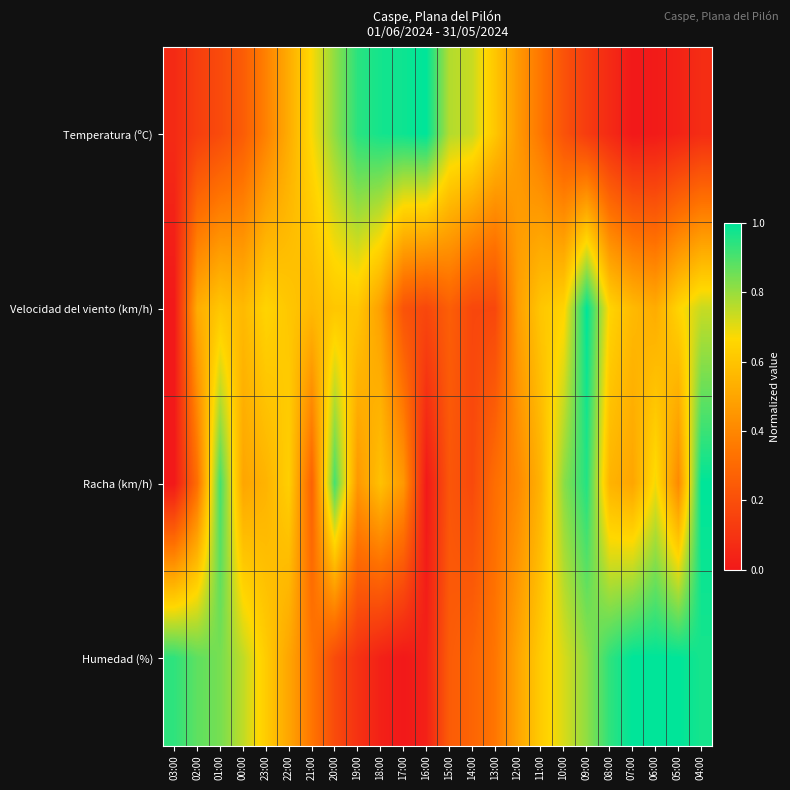

Reading left to right, what are all the values shown in this chart?

Temperatura (ºC): 03:00=0.1	02:00=0.1	01:00=0.2	00:00=0.3	23:00=0.4	22:00=0.5	21:00=0.7	20:00=0.8	19:00=0.9	18:00=1.0	17:00=1.0	16:00=1.0	15:00=0.8	14:00=0.7	13:00=0.6	12:00=0.5	11:00=0.3	10:00=0.2	09:00=0.1	08:00=0.1	07:00=0.0	06:00=0.0	05:00=0.0	04:00=0.1
Velocidad del viento (km/h): 03:00=0.0	02:00=0.5	01:00=0.6	00:00=0.6	23:00=0.7	22:00=0.6	21:00=0.6	20:00=0.6	19:00=0.6	18:00=0.5	17:00=0.2	16:00=0.2	15:00=0.3	14:00=0.2	13:00=0.2	12:00=0.5	11:00=0.6	10:00=0.7	09:00=1.0	08:00=0.7	07:00=0.6	06:00=0.5	05:00=0.7	04:00=0.7
Racha (km/h): 03:00=0.0	02:00=0.3	01:00=0.9	00:00=0.5	23:00=0.5	22:00=0.6	21:00=0.3	20:00=0.9	19:00=0.5	18:00=0.6	17:00=0.5	16:00=0.0	15:00=0.2	14:00=0.2	13:00=0.3	12:00=0.4	11:00=0.5	10:00=0.8	09:00=1.0	08:00=0.5	07:00=0.5	06:00=0.7	05:00=0.4	04:00=1.0
Humedad (%): 03:00=0.9	02:00=0.9	01:00=0.8	00:00=0.8	23:00=0.6	22:00=0.5	21:00=0.3	20:00=0.2	19:00=0.1	18:00=0.0	17:00=0.0	16:00=0.0	15:00=0.2	14:00=0.3	13:00=0.3	12:00=0.5	11:00=0.6	10:00=0.7	09:00=0.8	08:00=0.9	07:00=1.0	06:00=1.0	05:00=1.0	04:00=1.0